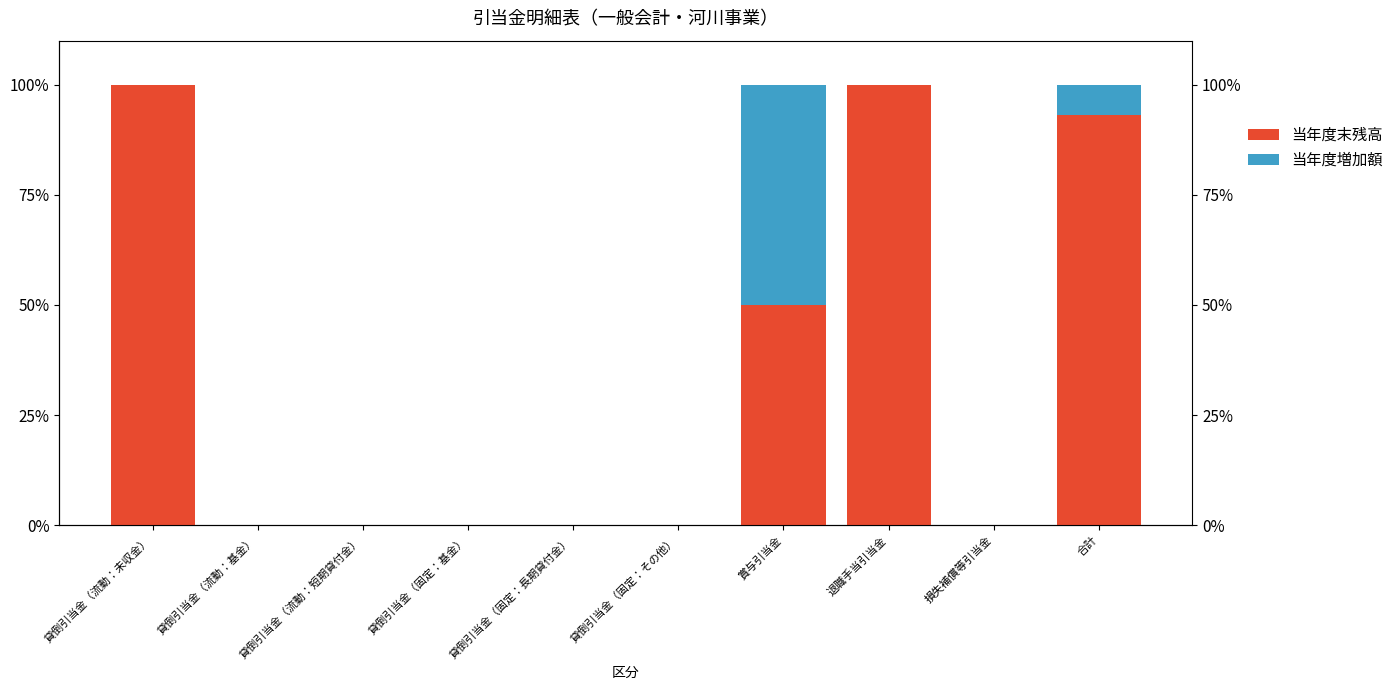

True or false: 当年度末残高 has a value of 46.9 at 貸倒引当金（固定：その他）.

False